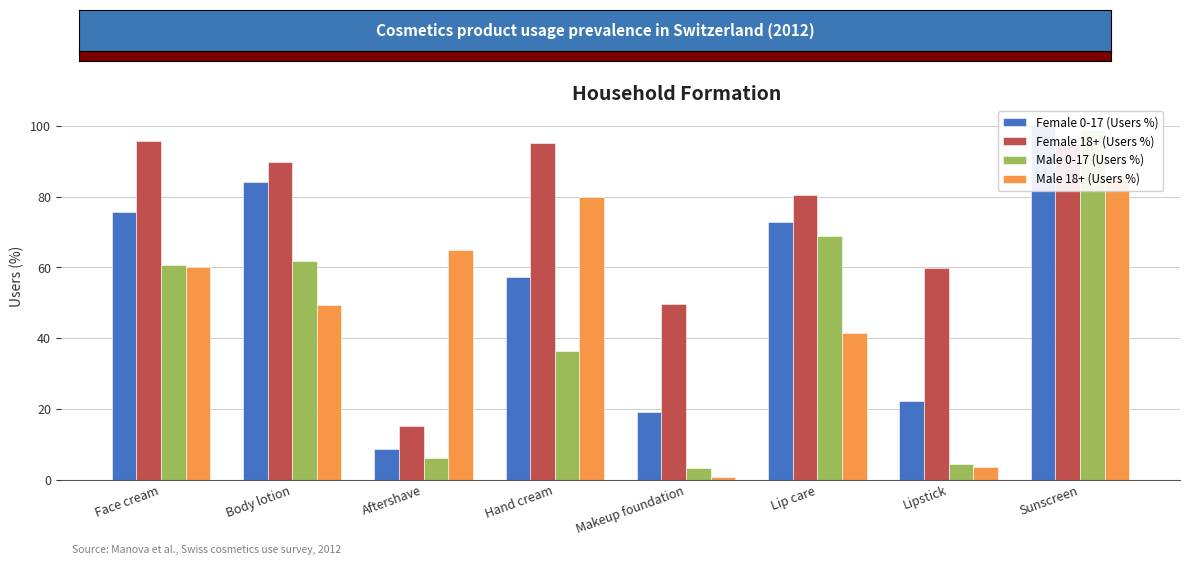

What are all the series names shown in the legend?

Female 0-17 (Users %), Female 18+ (Users %), Male 0-17 (Users %), Male 18+ (Users %)